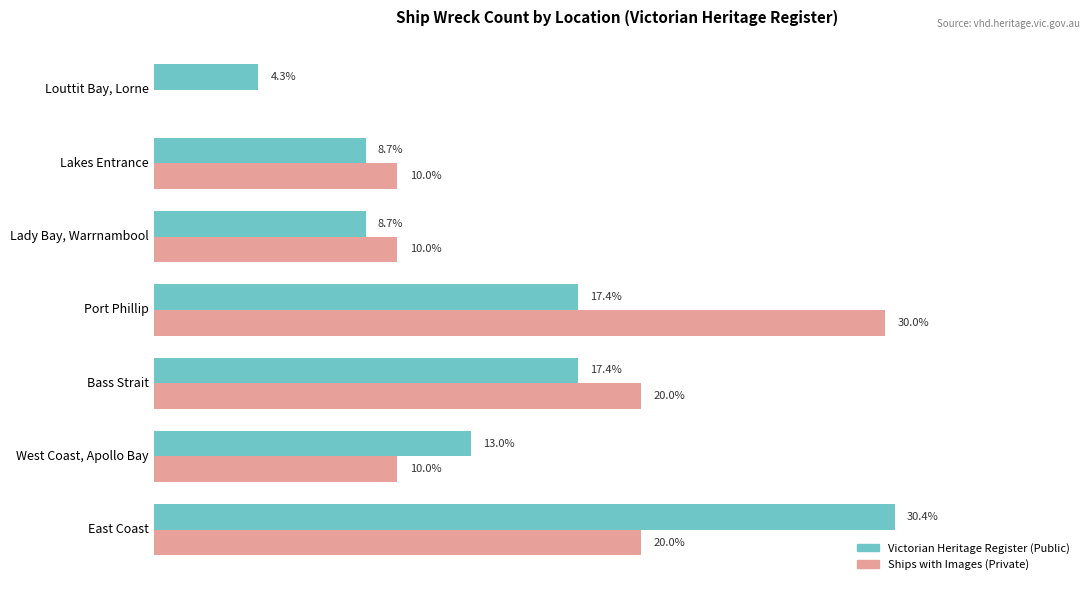

Between East Coast and Louttit Bay, Lorne, which series saw the biggest shift?

Victorian Heritage Register (Public)